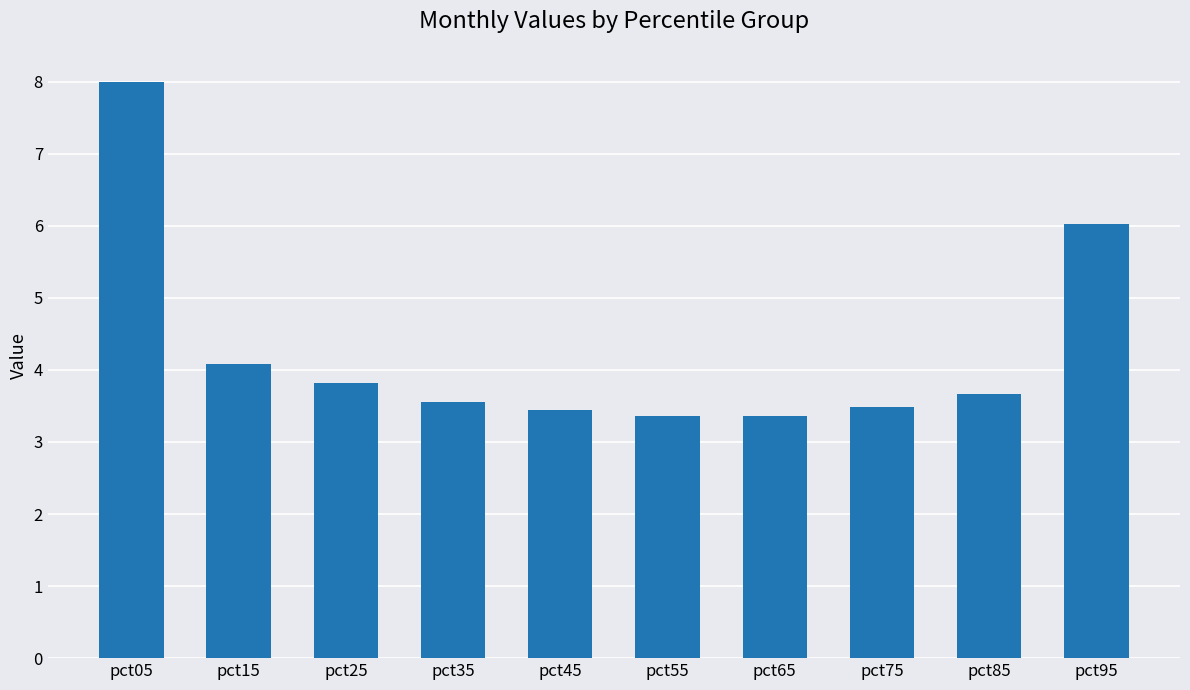

Approximately how many times larger is the value at pct05 compared to pct65?

2.4